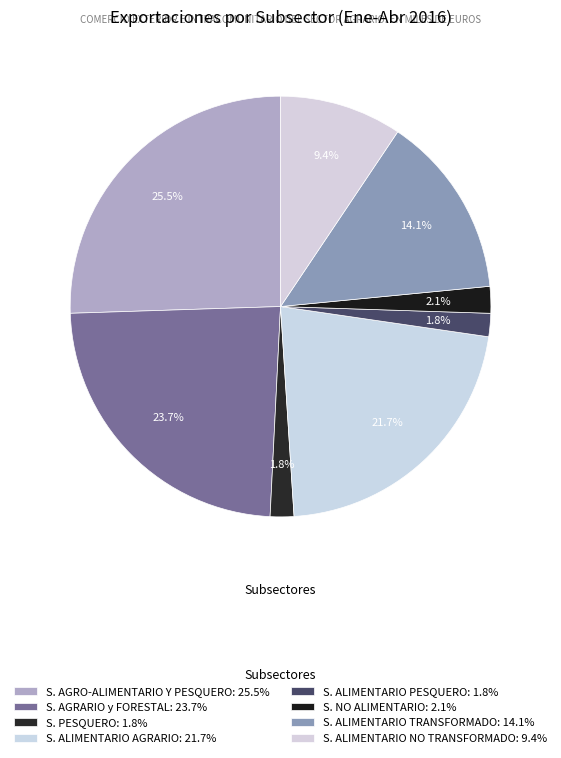

How many slices are in this pie chart?

8